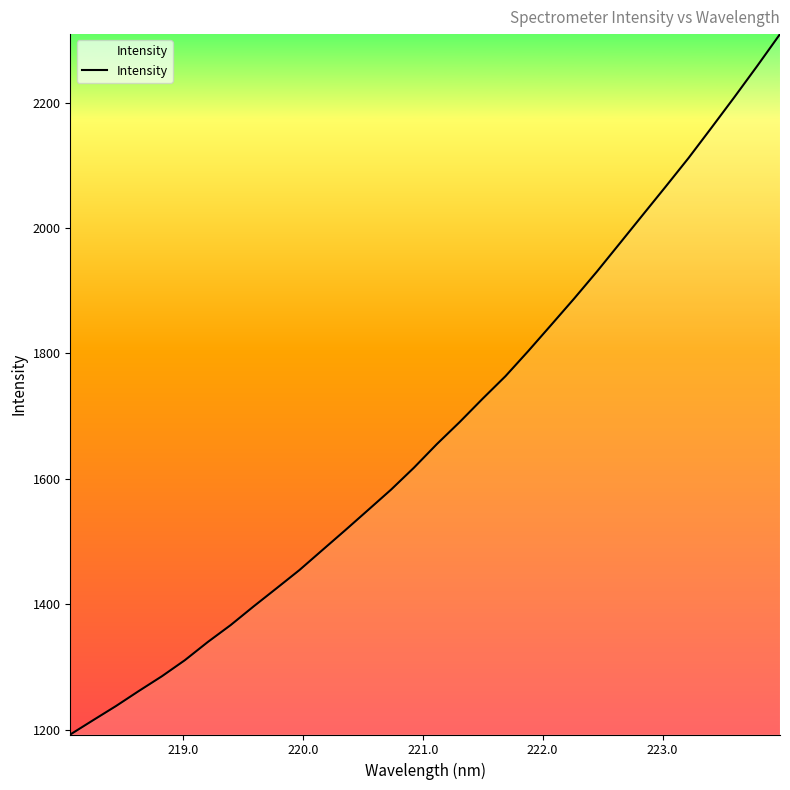

What is the difference between the maximum and minimum values?

1116.9